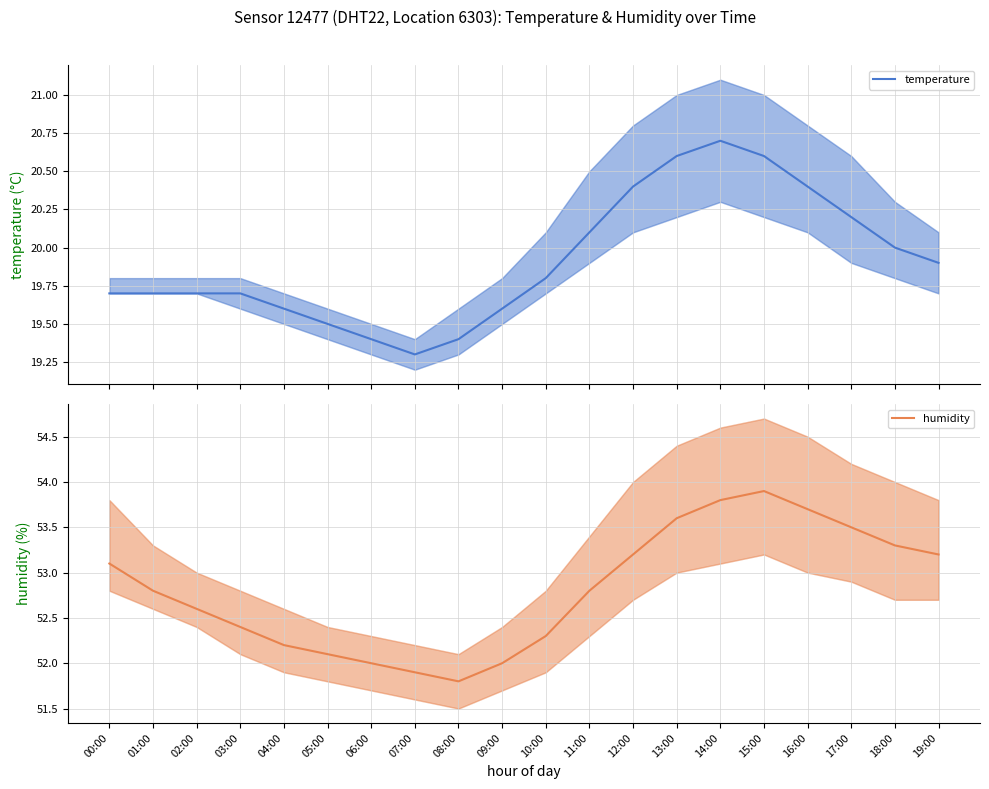

Reading left to right, list all the values displayed in this chart.

temperature: 00:00=19.7	01:00=19.7	02:00=19.7	03:00=19.7	04:00=19.6	05:00=19.5	06:00=19.4	07:00=19.3	08:00=19.4	09:00=19.6	10:00=19.8	11:00=20.1	12:00=20.4	13:00=20.6	14:00=20.7	15:00=20.6	16:00=20.4	17:00=20.2	18:00=20.0	19:00=19.9
humidity: 00:00=53.1	01:00=52.8	02:00=52.6	03:00=52.4	04:00=52.2	05:00=52.1	06:00=52.0	07:00=51.9	08:00=51.8	09:00=52.0	10:00=52.3	11:00=52.8	12:00=53.2	13:00=53.6	14:00=53.8	15:00=53.9	16:00=53.7	17:00=53.5	18:00=53.3	19:00=53.2